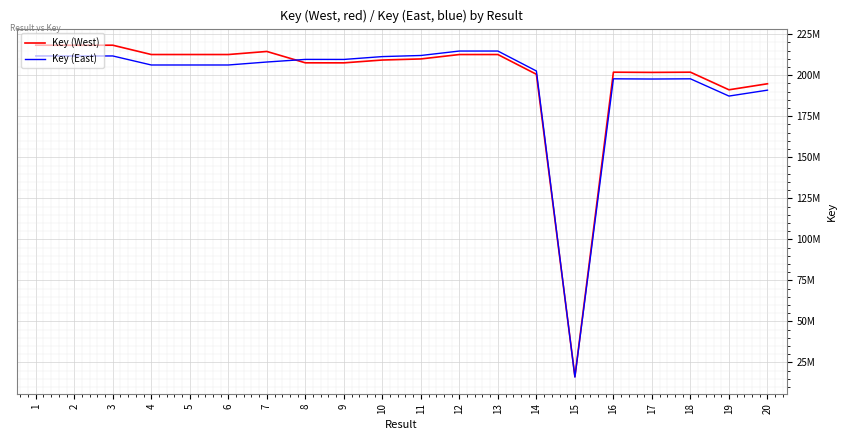

What are all the series names shown in the legend?

Key (West), Key (East)